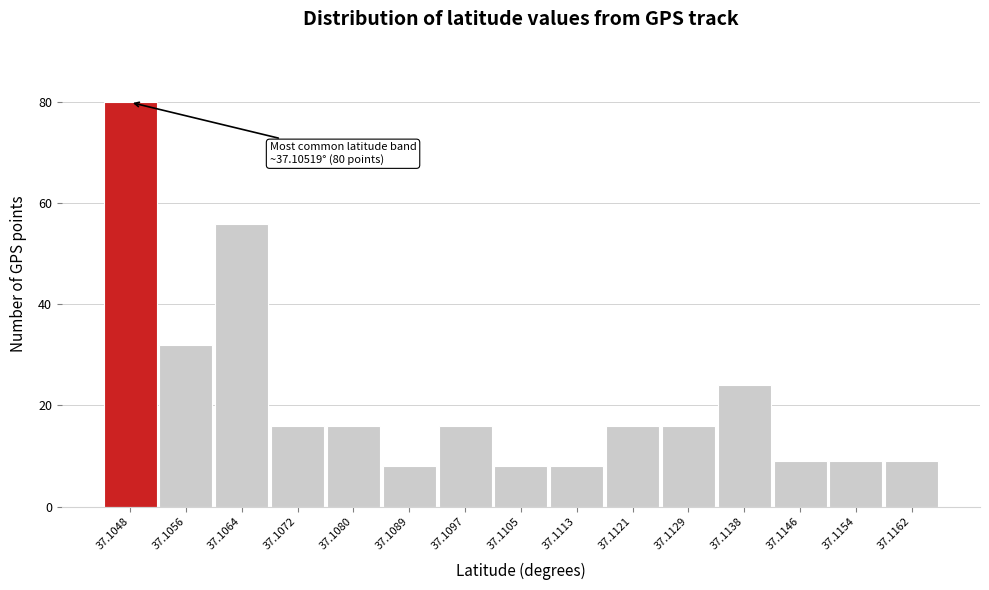

Reading left to right, transcribe all the data shown in this chart.

37.1048=80	37.1056=32	37.1064=56	37.1072=16	37.1080=16	37.1089=8	37.1097=16	37.1105=8	37.1113=8	37.1121=16	37.1129=16	37.1138=24	37.1146=9	37.1154=9	37.1162=9